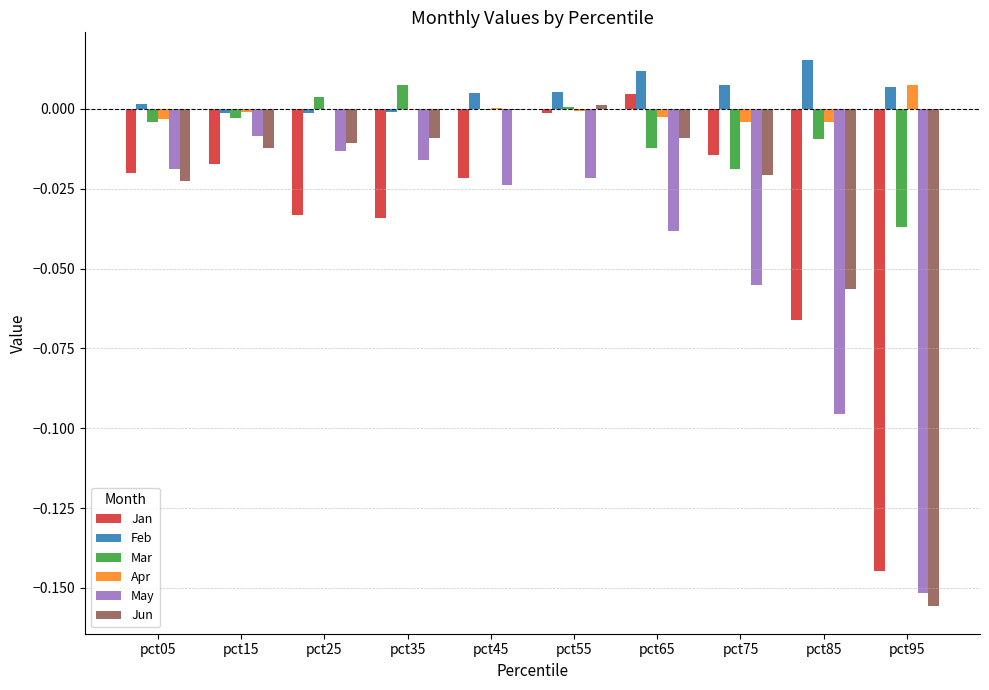

At which category is the sum across all series the highest?

pct55